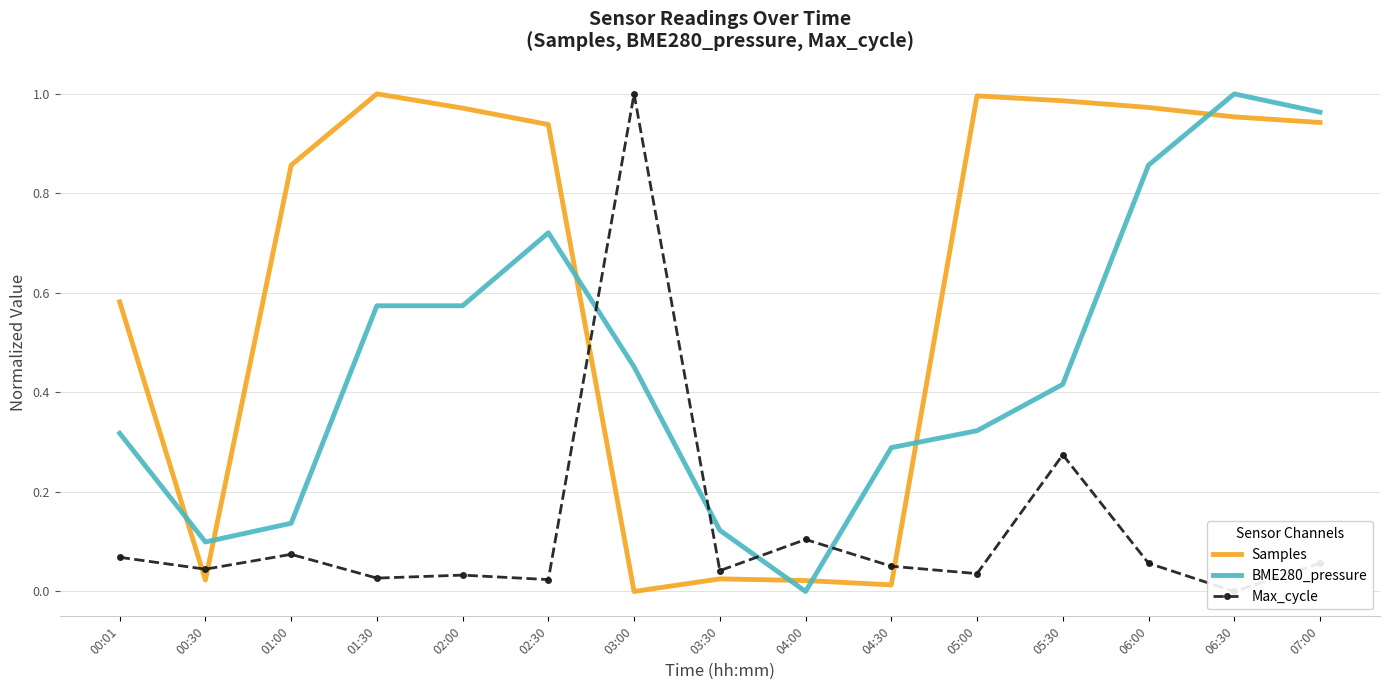

Which category has the lowest value across all series?

03:00